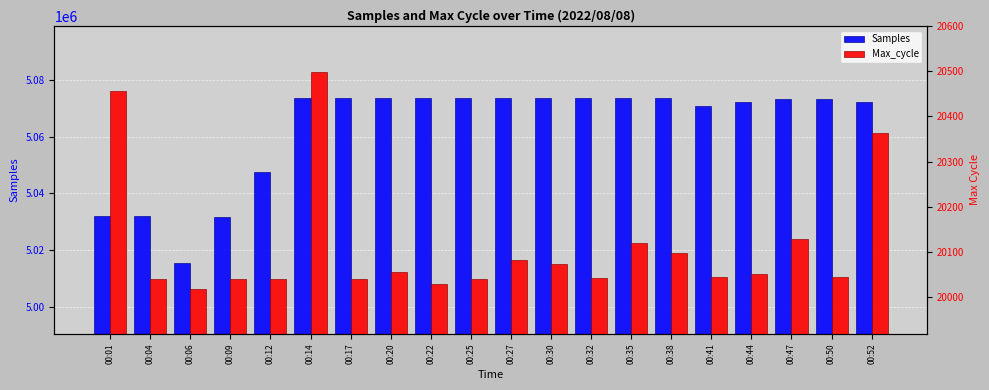

At which category does the chart reach its peak across all series?

00:17